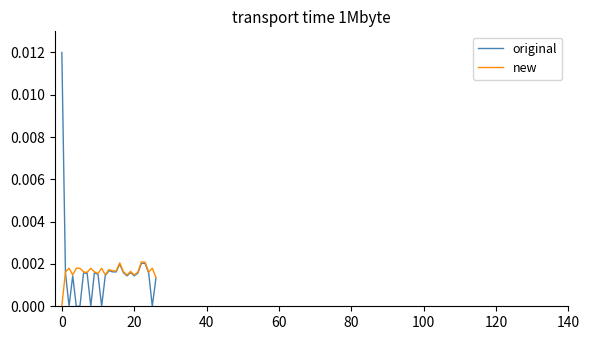

Which series has the largest range (max minus min)?

original